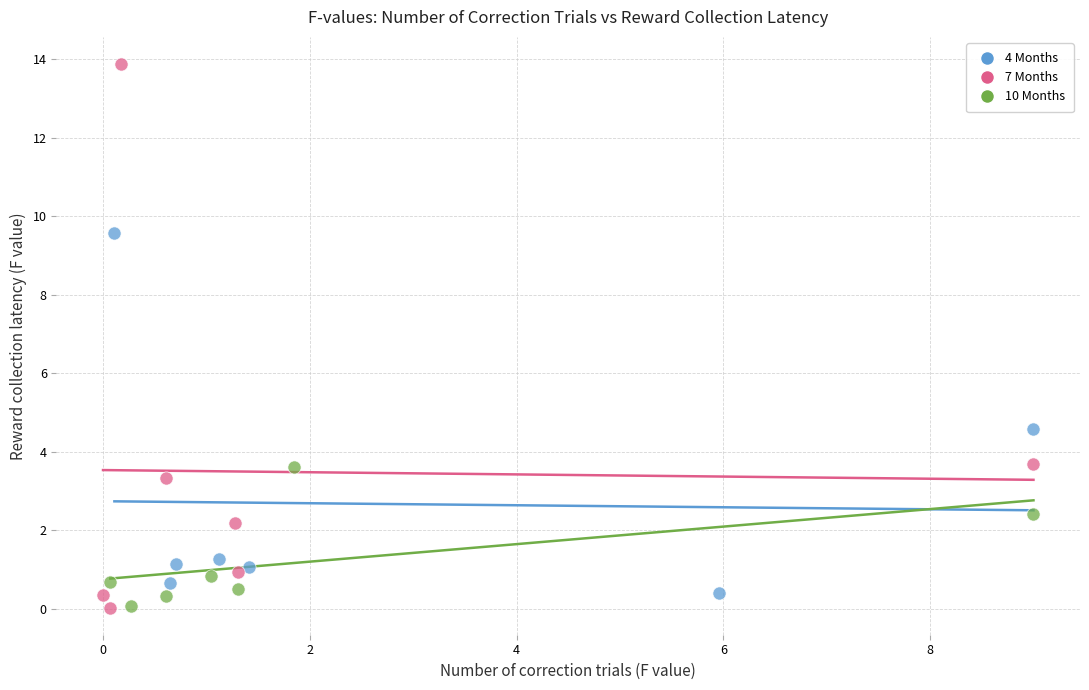

What are all the series names shown in the legend?

4 Months, 7 Months, 10 Months